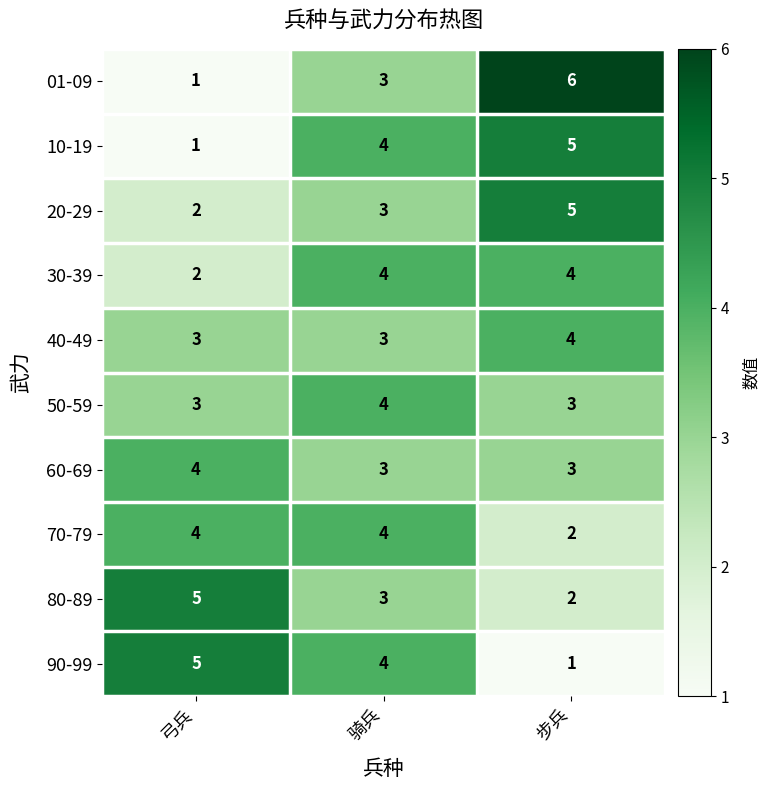

What is the sum of all 60-69 values?

10